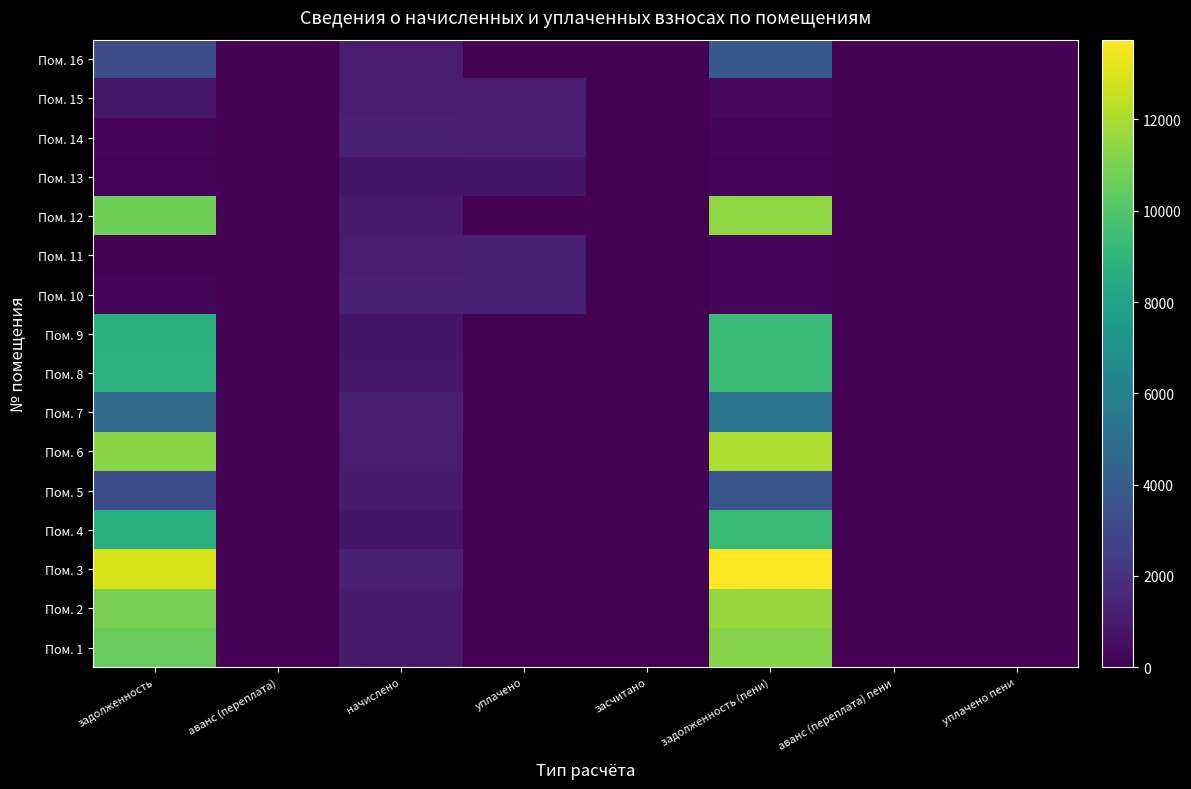

Reading left to right, transcribe all the data shown in this chart.

Пом. 1: задолженность=10547.4	аванс (переплата)=0.0	начислено=969.9	уплачено=0.0	засчитано=0.0	задолженность (пени)=11241.4	аванс (переплата) пени=0.0	уплачено пени=0.0
Пом. 2: задолженность=10927.9	аванс (переплата)=0.0	начислено=1004.9	уплачено=0.0	засчитано=0.0	задолженность (пени)=11646.8	аванс (переплата) пени=0.0	уплачено пени=0.0
Пом. 3: задолженность=12899.0	аванс (переплата)=0.0	начислено=1186.1	уплачено=0.0	засчитано=0.0	задолженность (пени)=13747.7	аванс (переплата) пени=0.0	уплачено пени=0.0
Пом. 4: задолженность=8680.0	аванс (переплата)=0.0	начислено=798.2	уплачено=0.0	засчитано=0.0	задолженность (пени)=9251.1	аванс (переплата) пени=0.0	уплачено пени=0.0
Пом. 5: задолженность=3094.8	аванс (переплата)=0.0	начислено=992.2	уплачено=0.0	засчитано=0.0	задолженность (пени)=3659.3	аванс (переплата) пени=0.0	уплачено пени=0.0
Пом. 6: задолженность=11308.2	аванс (переплата)=0.0	начислено=1039.9	уплачено=0.0	засчитано=0.0	задолженность (пени)=12052.2	аванс (переплата) пени=0.0	уплачено пени=0.0
Пом. 7: задолженность=4727.4	аванс (переплата)=0.0	начислено=1170.2	уплачено=0.0	засчитано=0.0	задолженность (пени)=5405.5	аванс (переплата) пени=0.0	уплачено пени=0.0
Пом. 8: задолженность=8783.8	аванс (переплата)=0.0	начислено=807.7	уплачено=0.0	засчитано=0.0	задолженность (пени)=9361.7	аванс (переплата) пени=0.0	уплачено пени=0.0
Пом. 9: задолженность=8680.0	аванс (переплата)=0.0	начислено=798.2	уплачено=0.0	засчитано=0.0	задолженность (пени)=9251.1	аванс (переплата) пени=0.0	уплачено пени=0.0
Пом. 10: задолженность=197.2	аванс (переплата)=0.0	начислено=1183.0	уплачено=1183.0	засчитано=0.0	задолженность (пени)=197.2	аванс (переплата) пени=0.0	уплачено пени=0.0
Пом. 11: задолженность=0.0	аванс (переплата)=0.0	начислено=1020.8	уплачено=1190.9	засчитано=0.0	задолженность (пени)=170.1	аванс (переплата) пени=0.0	уплачено пени=3.4
Пом. 12: задолженность=10720.4	аванс (переплата)=0.0	начислено=985.8	уплачено=0.0	засчитано=0.0	задолженность (пени)=11425.7	аванс (переплата) пени=0.0	уплачено пени=0.0
Пом. 13: задолженность=134.1	аванс (переплата)=0.0	начислено=804.5	уплачено=804.5	засчитано=0.0	задолженность (пени)=134.1	аванс (переплата) пени=0.0	уплачено пени=0.0
Пом. 14: задолженность=197.2	аванс (переплата)=0.0	начислено=1183.0	уплачено=1160.8	засчитано=0.0	задолженность (пени)=207.5	аванс (переплата) пени=0.0	уплачено пени=0.0
Пом. 15: задолженность=893.4	аванс (переплата)=0.0	начислено=1065.3	уплачено=1065.3	засчитано=0.0	задолженность (пени)=355.3	аванс (переплата) пени=0.0	уплачено пени=9.0
Пом. 16: задолженность=3193.8	аванс (переплата)=0.0	начислено=1020.8	уплачено=0.0	засчитано=0.0	задолженность (пени)=3774.6	аванс (переплата) пени=0.0	уплачено пени=0.0